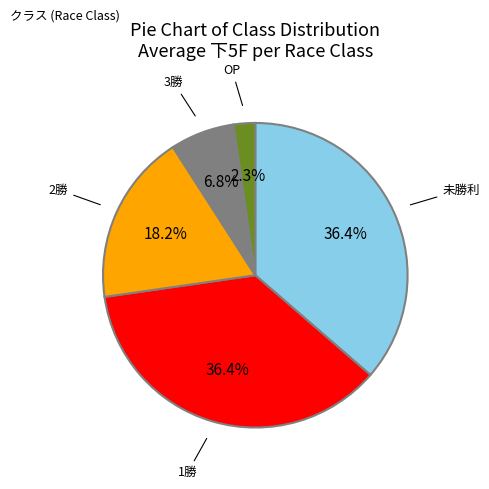

Does any single category account for the majority?

No